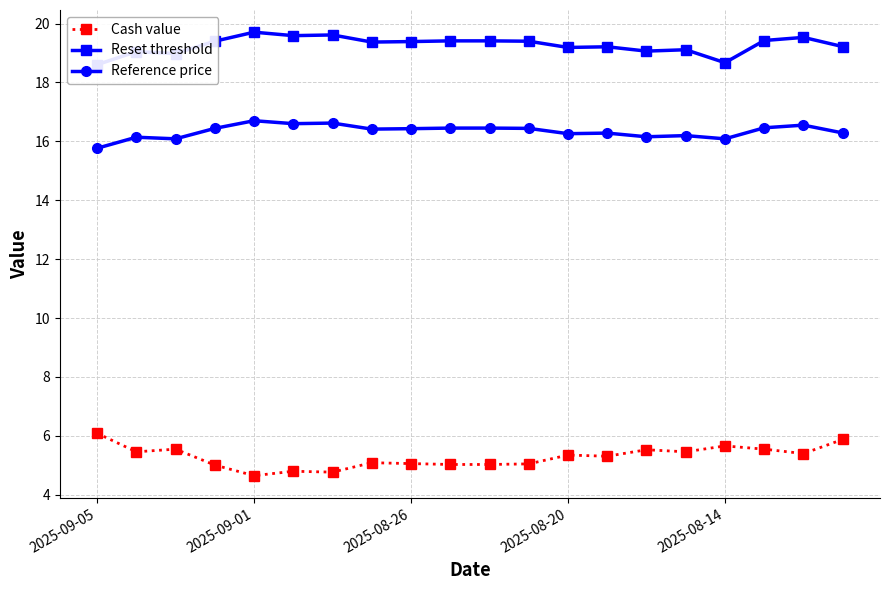

What is the smallest value displayed?

4.7